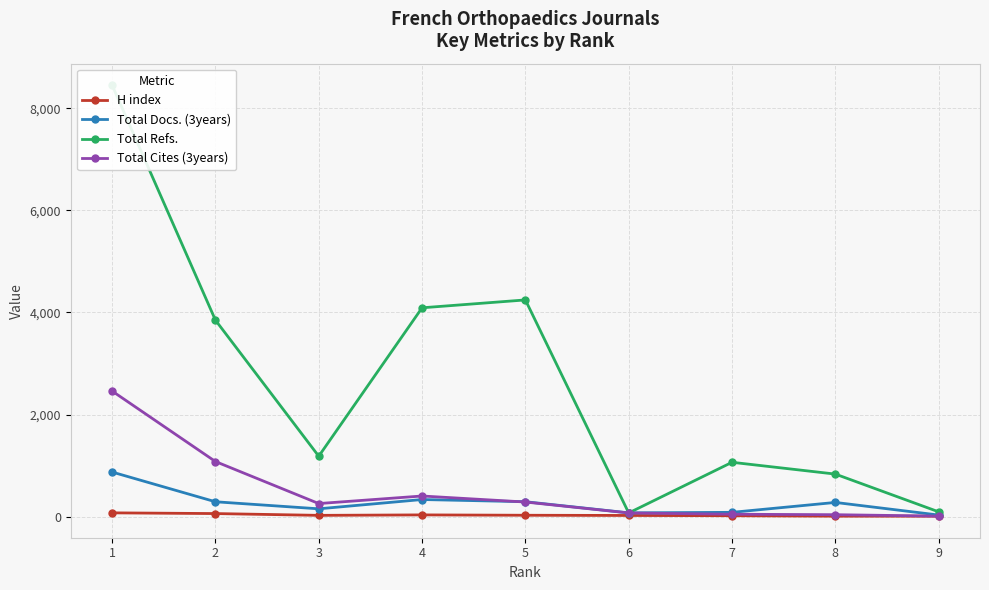

What is the sum of the Total Refs. values at 1 and 9?

8545